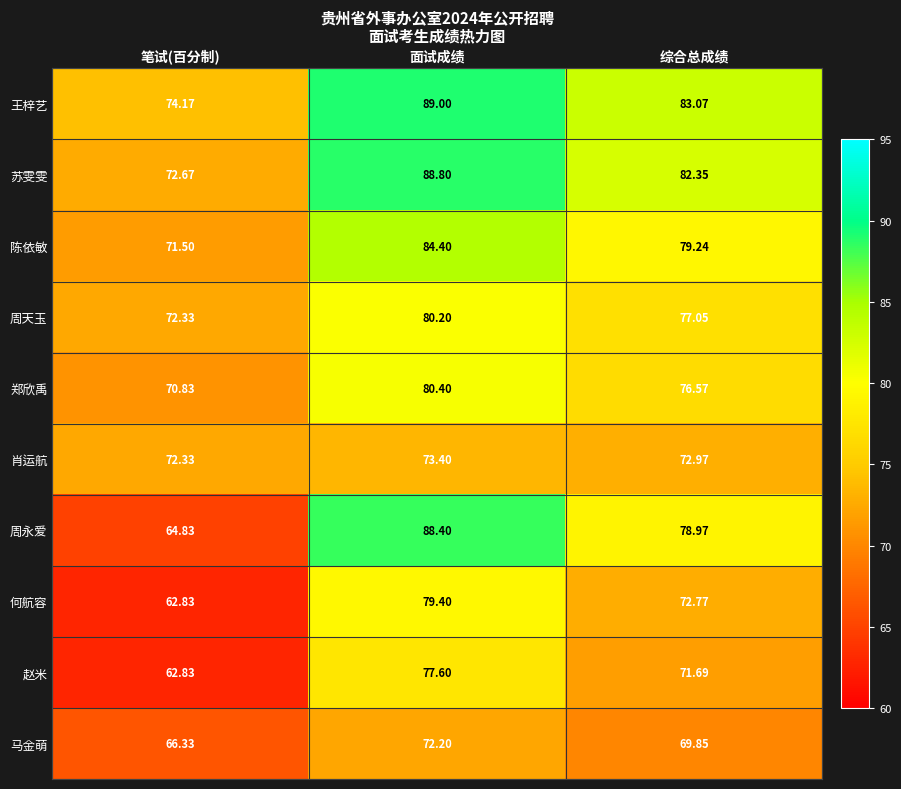

Which category has the lowest value in the 王梓艺 series?

笔试(百分制)